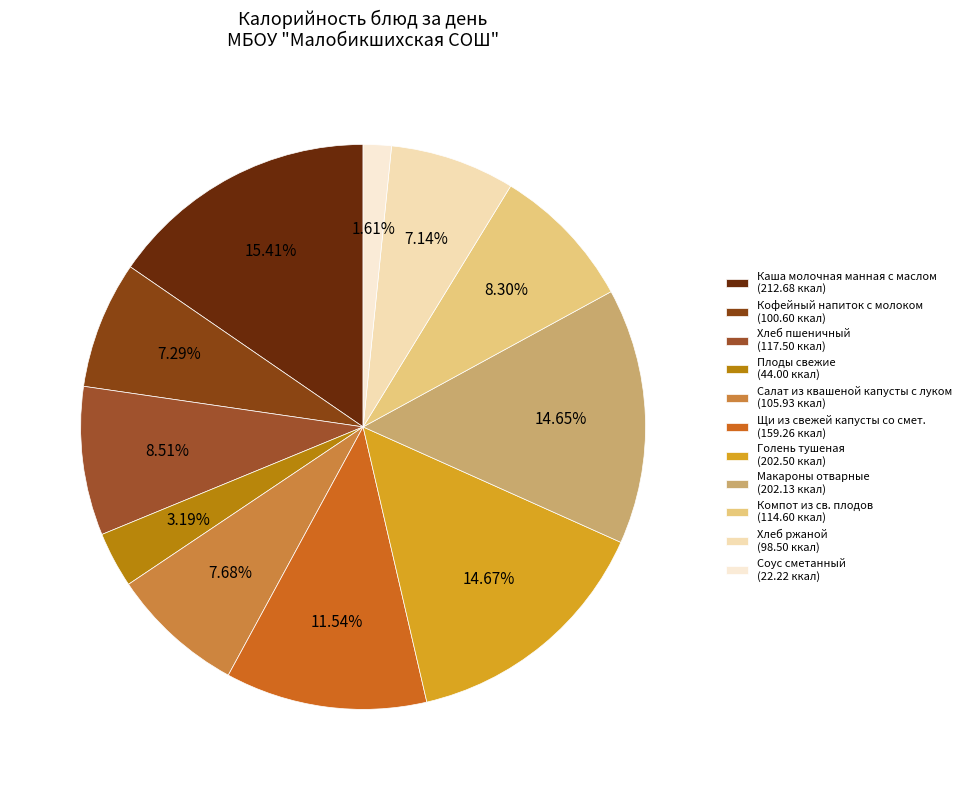

To the nearest percent, what is the average slice percentage?

9%